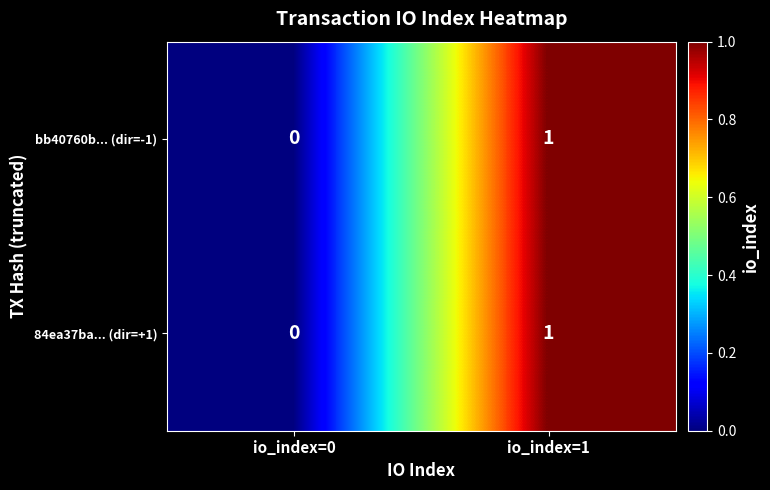

True or false: 84ea37ba... (dir=+1) has a value of 1 at io_index=1.

True